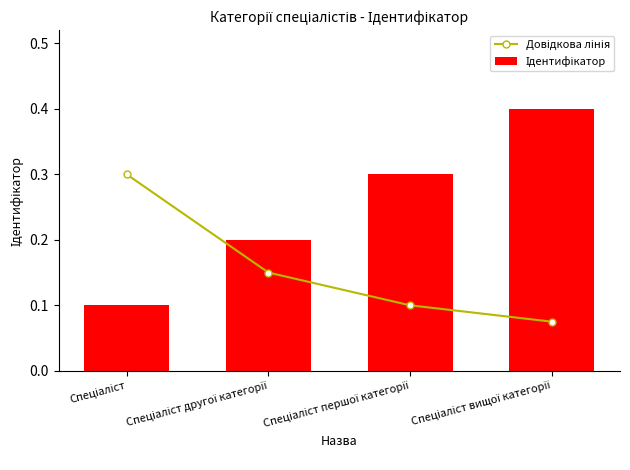

How many Ідентифікатор values are between 0 and 1?

4